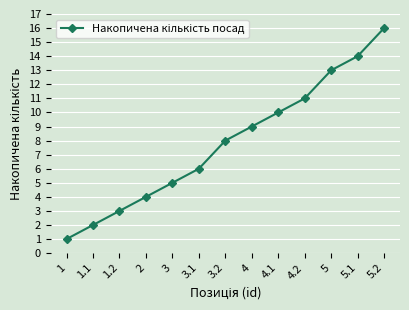

Which has a higher value, 1 or 4.2?

4.2